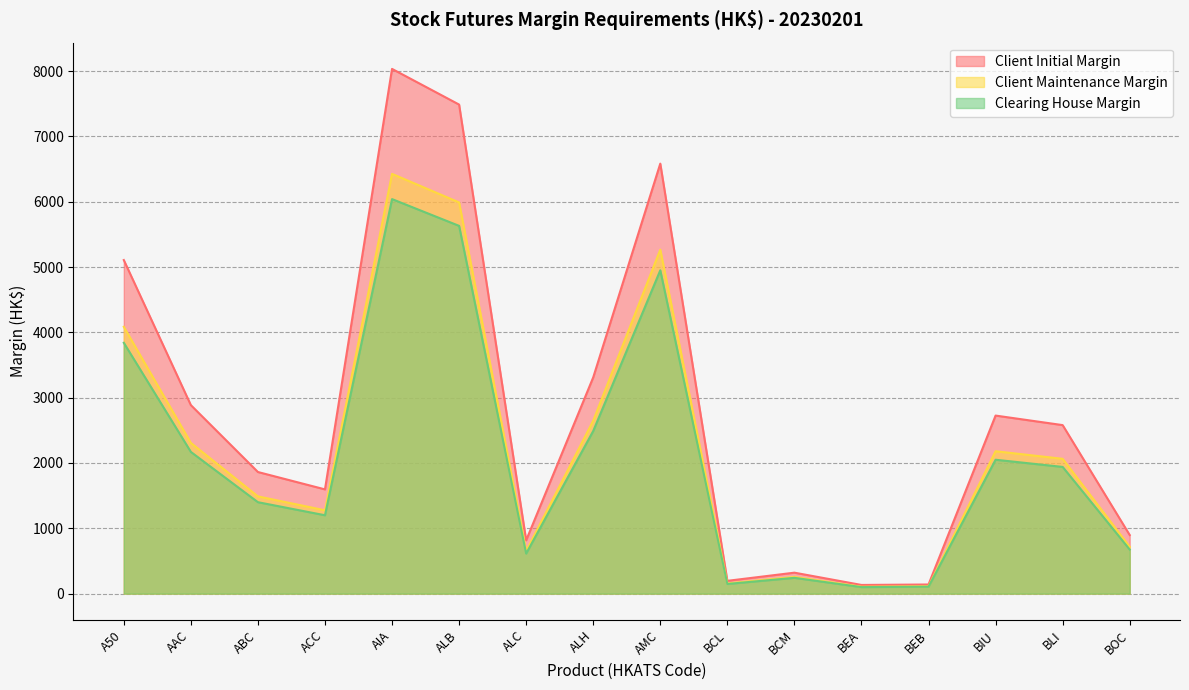

Is the value of Client Maintenance Margin at A50 greater than the value of Clearing House Margin at BIU?

Yes